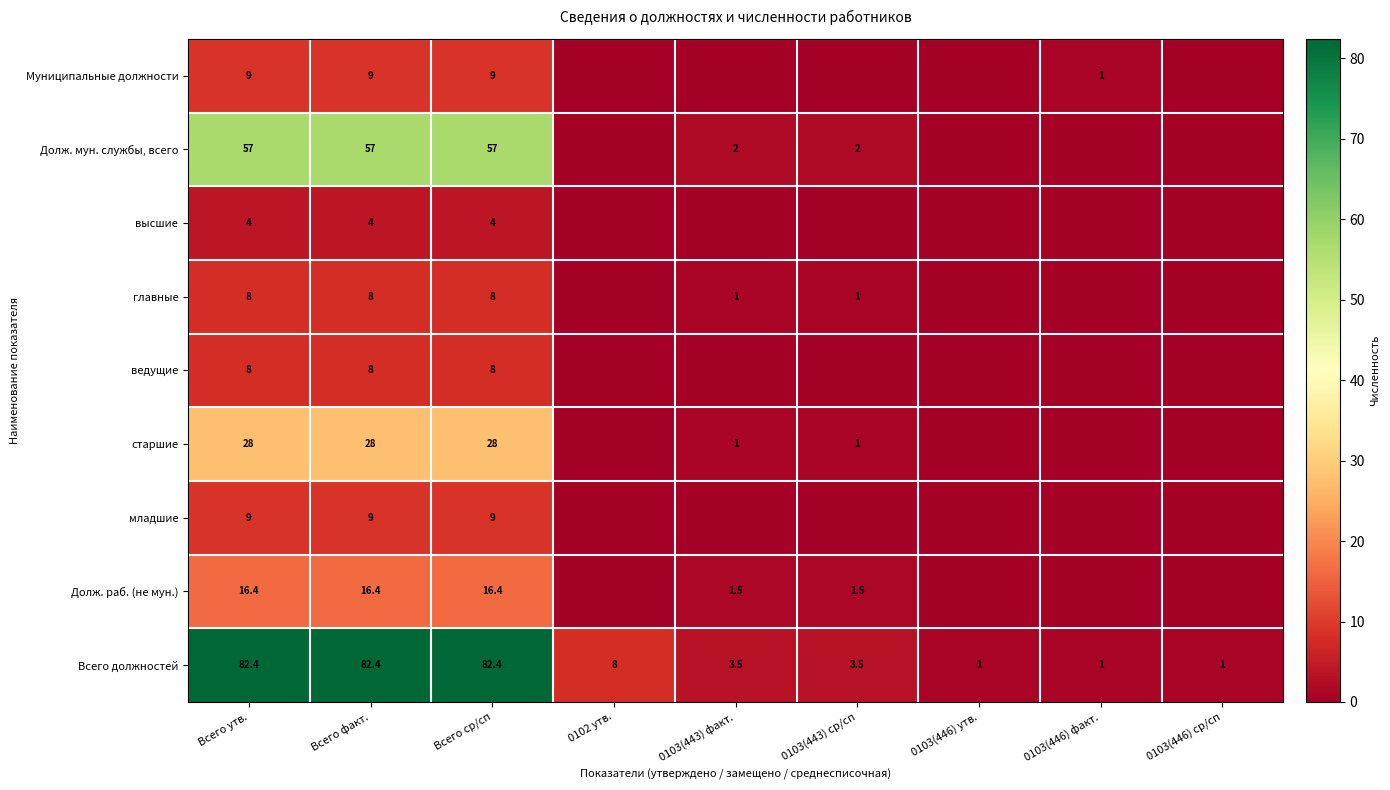

At which category is the sum across all series the highest?

Всего утв.